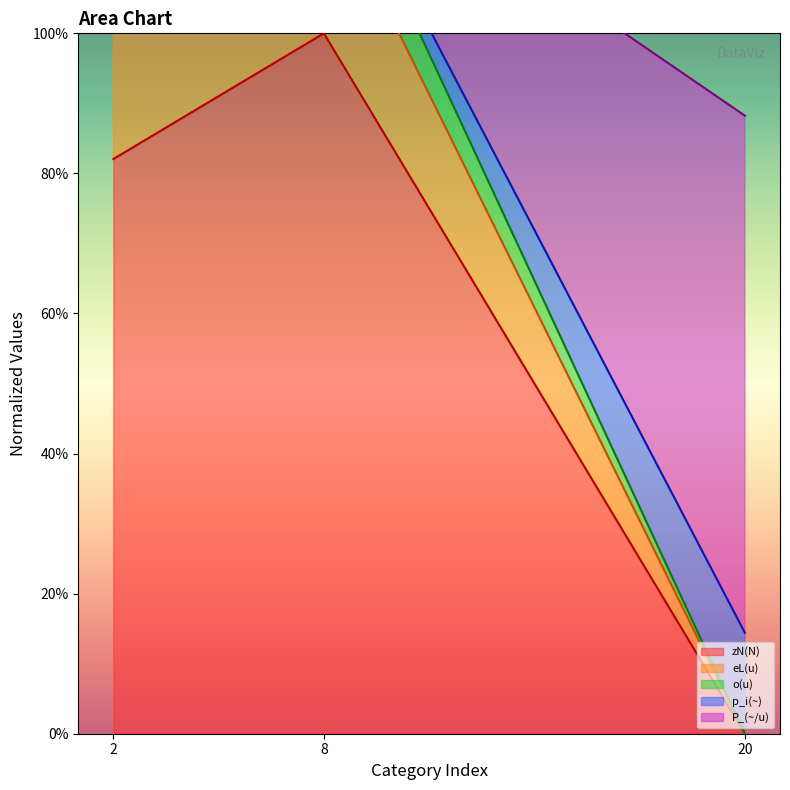

Does the chart display data point markers on the line(s)?

No